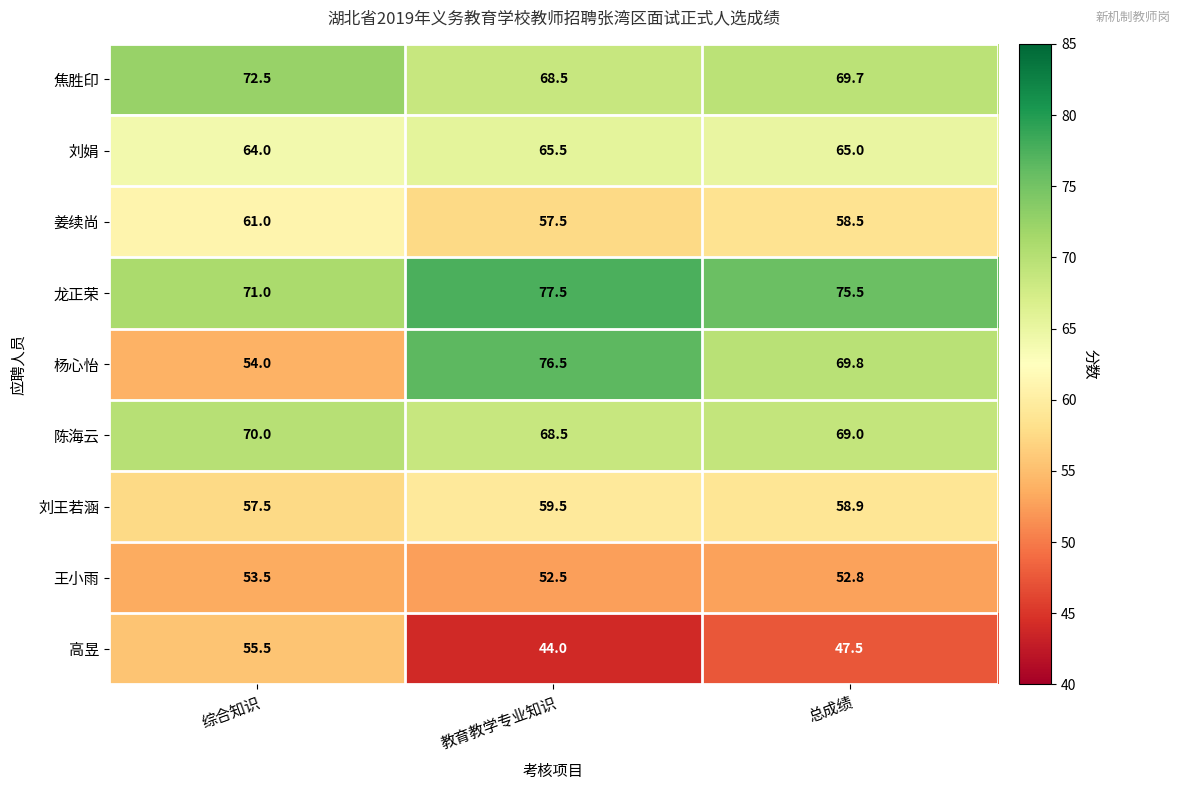

Which label corresponds to the largest value in the chart?

教育教学专业知识